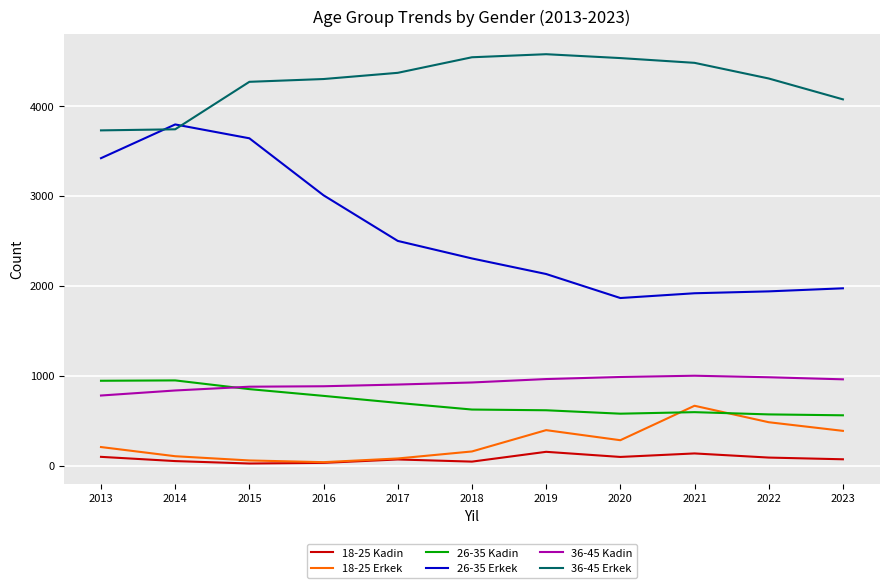

What is the average value of the 36-45 Erkek series?

4264